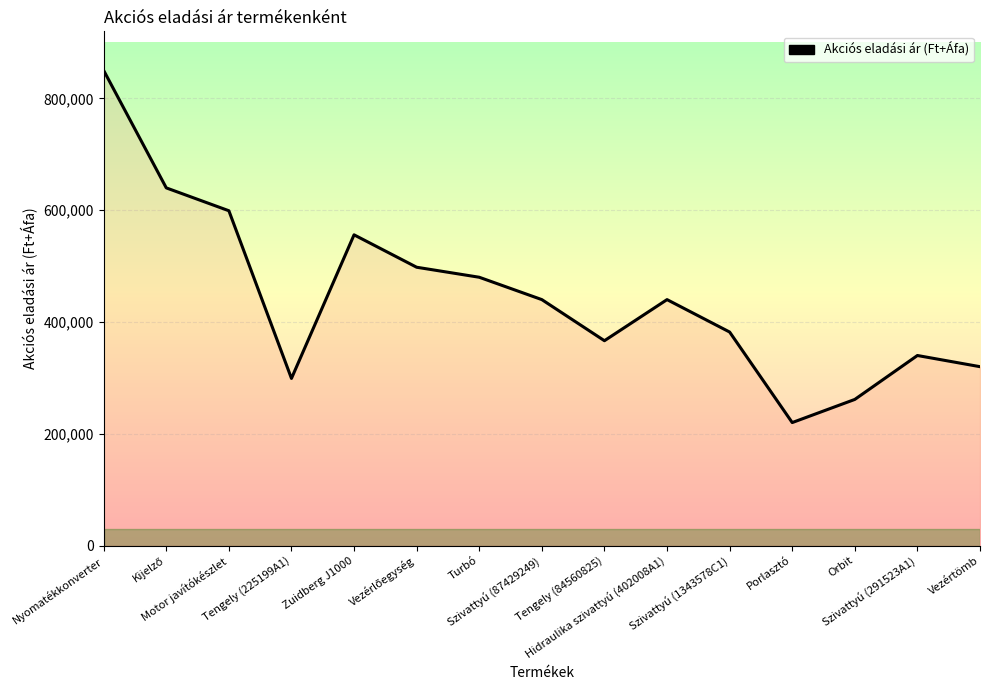

What is the minimum value shown in the chart?

220000